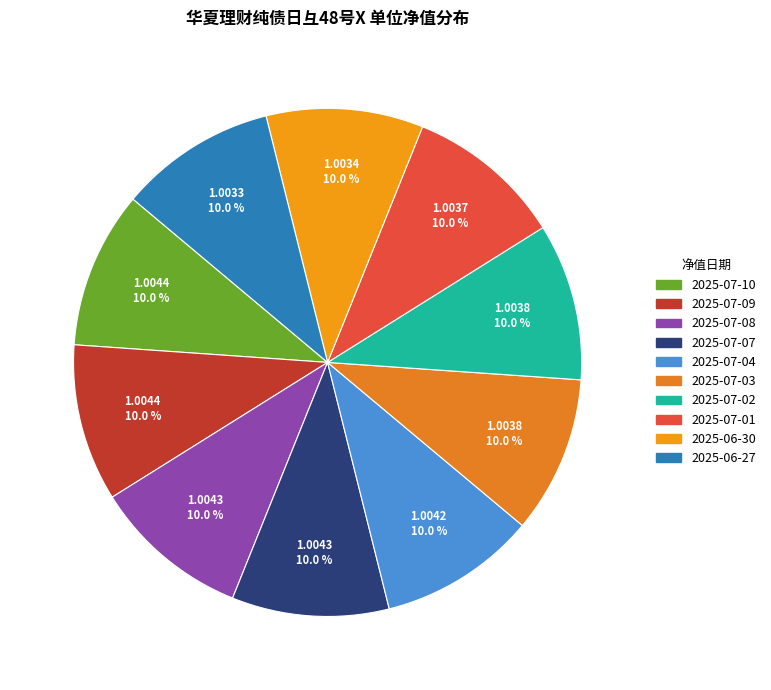

Count the number of slices in the pie.

10